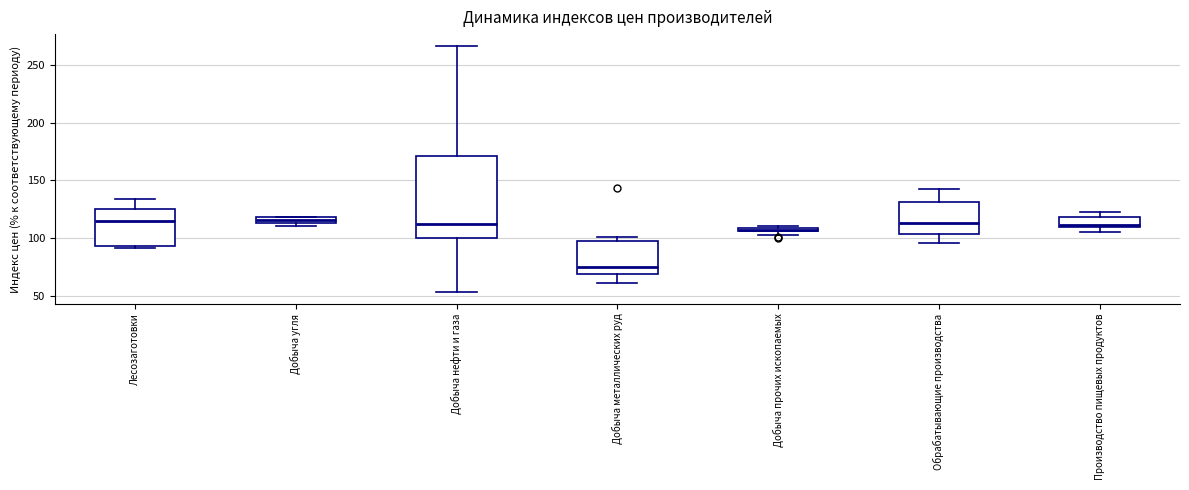

Comparing the boxes themselves (not the whiskers), which one is the tallest?

Добыча нефти и газа